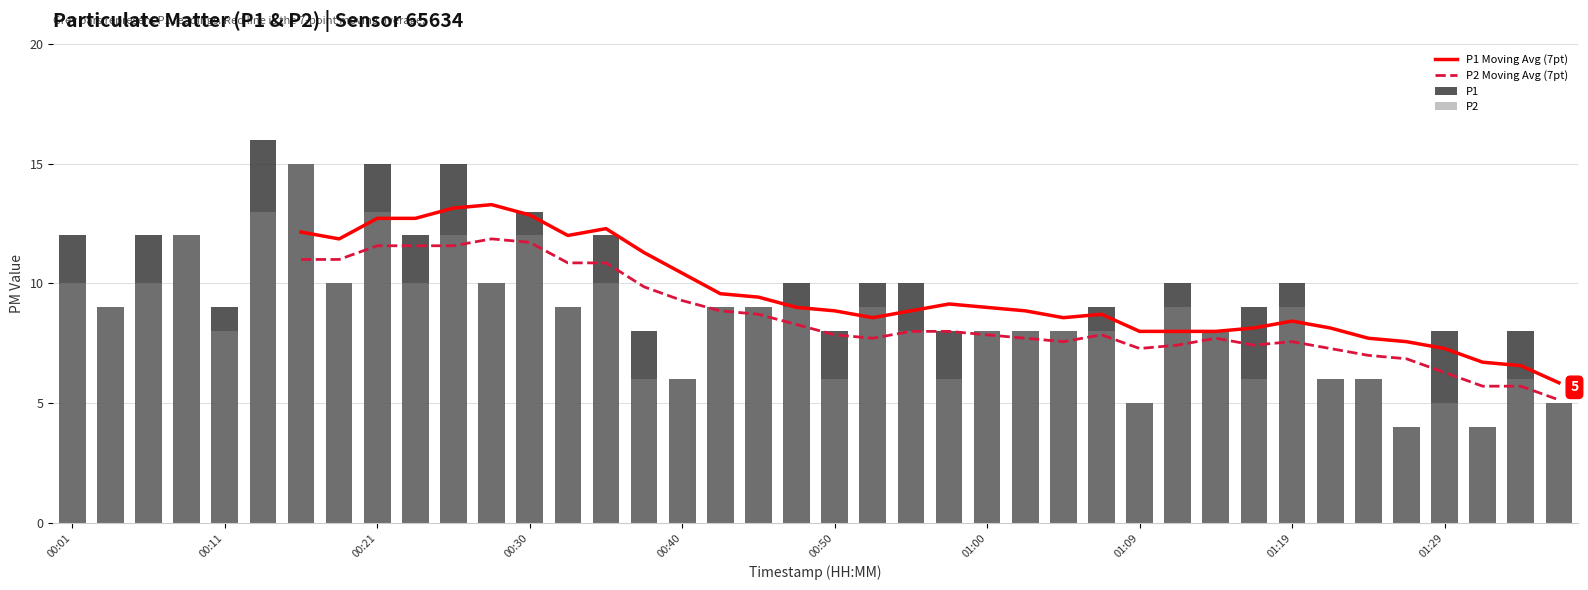

Rank the series by their average value, from highest to lowest.

P1, P2